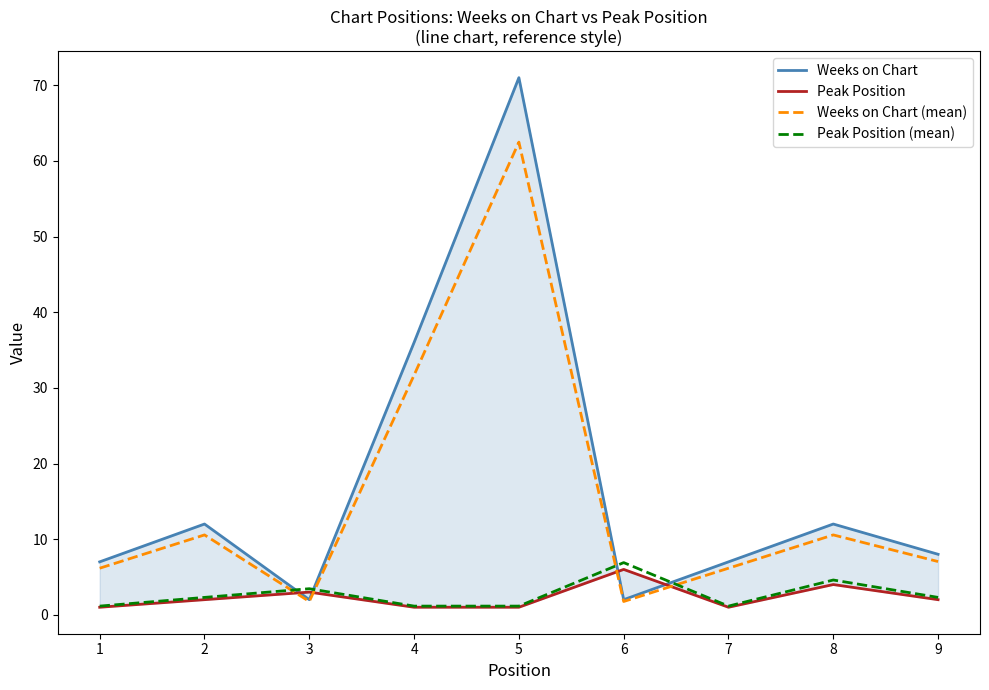

Reading left to right, transcribe all the data shown in this chart.

Weeks on Chart: 1=7.0	2=12.0	3=2.0	4=36.0	5=71.0	6=2.0	7=7.0	8=12.0	9=8.0
Peak Position: 1=1.0	2=2.0	3=3.0	4=1.0	5=1.0	6=6.0	7=1.0	8=4.0	9=2.0
Weeks on Chart (mean): 1=6.2	2=10.6	3=1.8	4=31.7	5=62.5	6=1.8	7=6.2	8=10.6	9=7.0
Peak Position (mean): 1=1.1	2=2.3	3=3.4	4=1.1	5=1.1	6=6.9	7=1.1	8=4.6	9=2.3